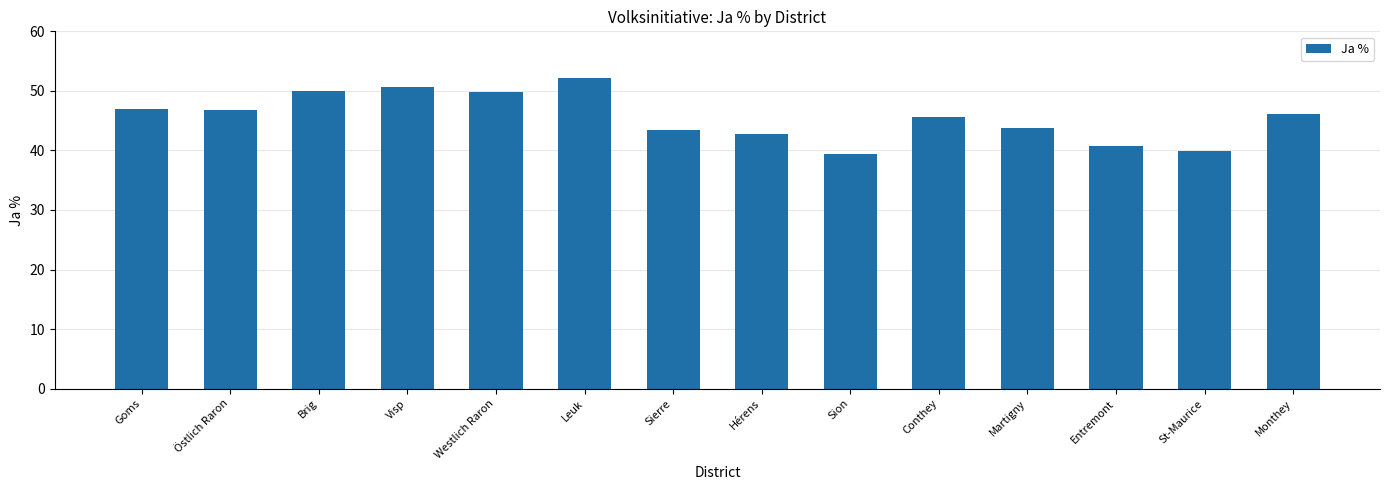

What is the minimum value shown in the chart?

39.3